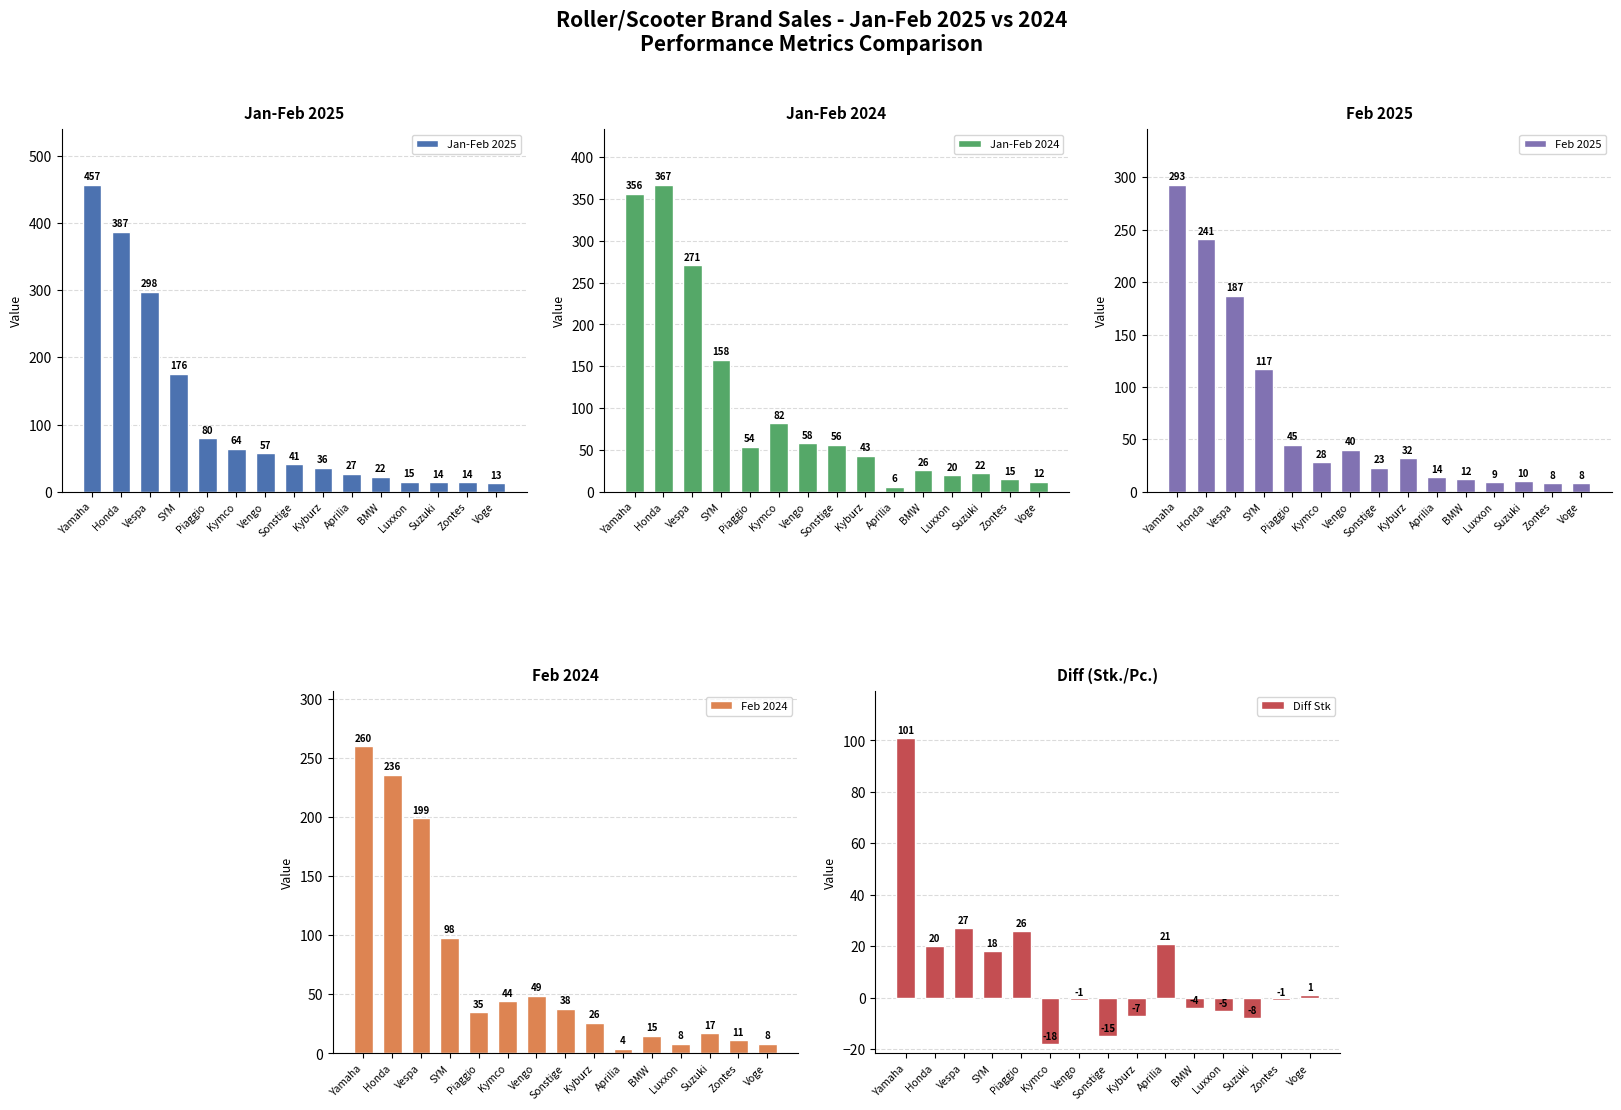

What is the sum of the Diff Stk values at Voge and Luxxon?

-4